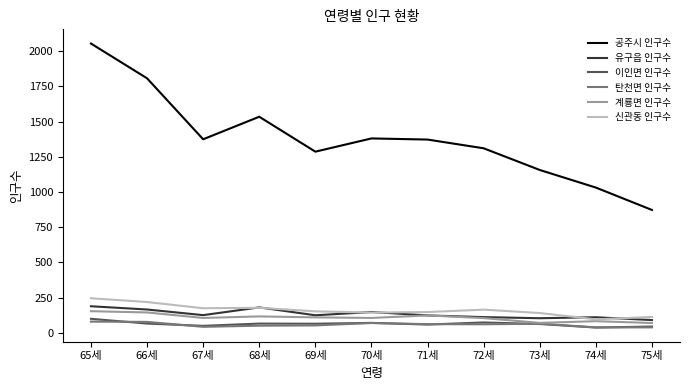

Is it true that 탄천면 인구수 equals 77 at 66세?

True